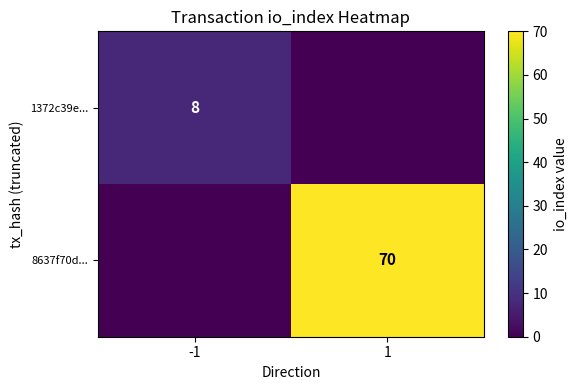

At how many categories does at least one series exceed 8?

1